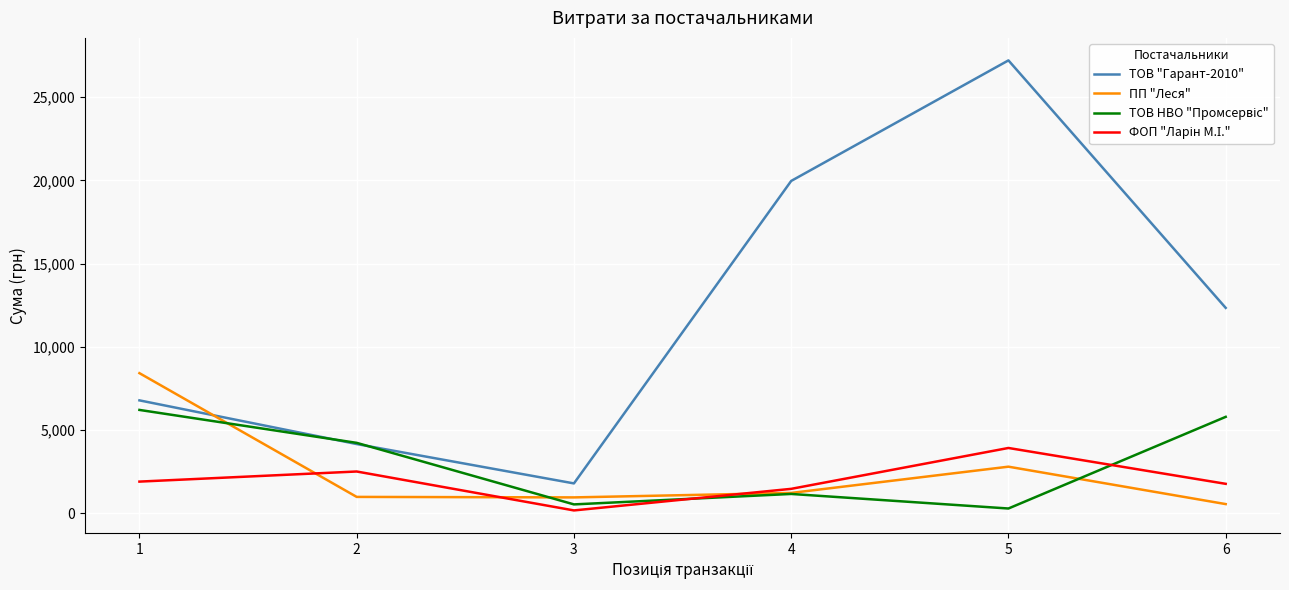

Which series has the widest spread of values?

ТОВ "Гарант-2010"